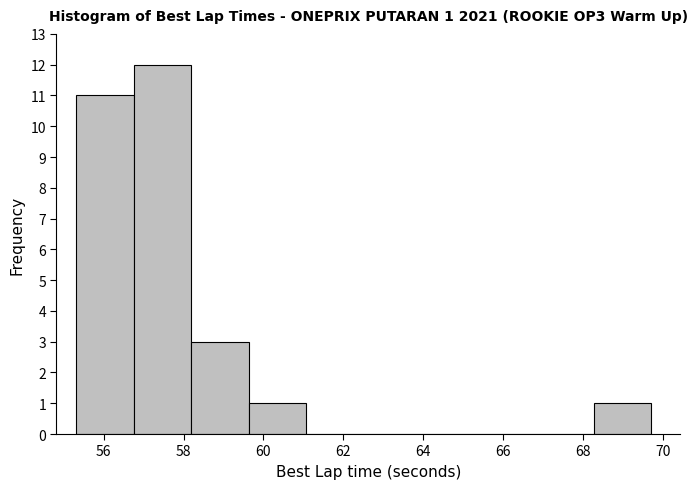

Which range on the x-axis has the tallest bar?

56.8 to 58.2